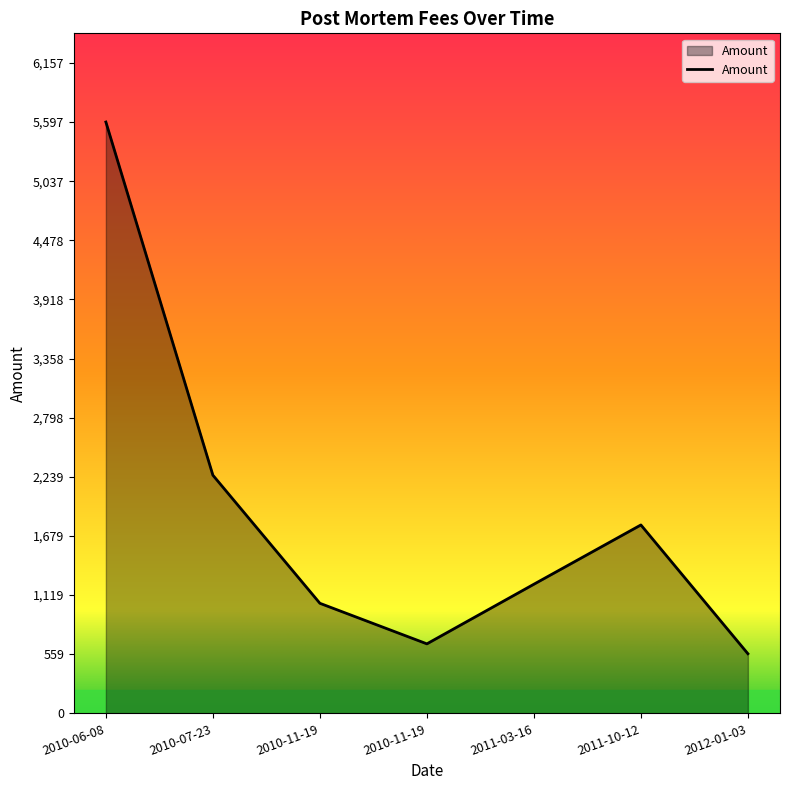

How many points are lower than both their immediate neighbors (excluding endpoints)?

1